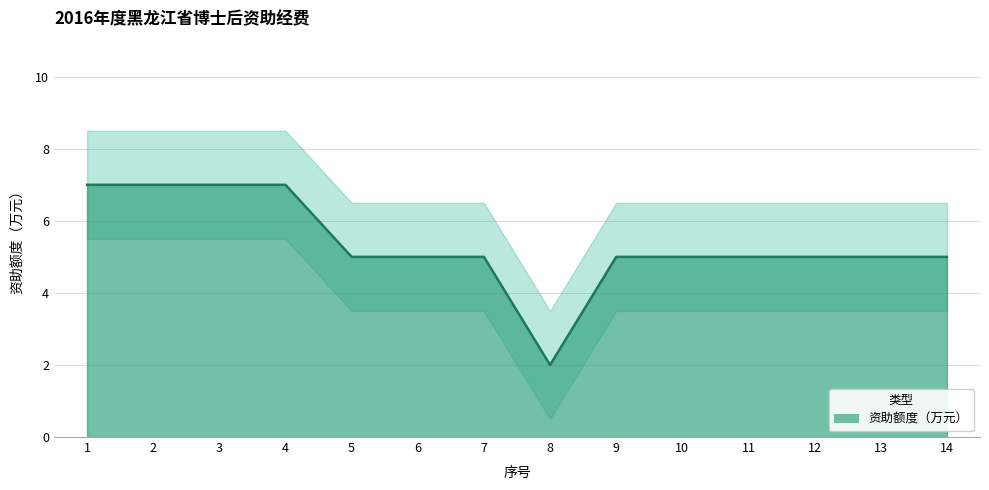

Does the chart have visible grid lines?

Yes